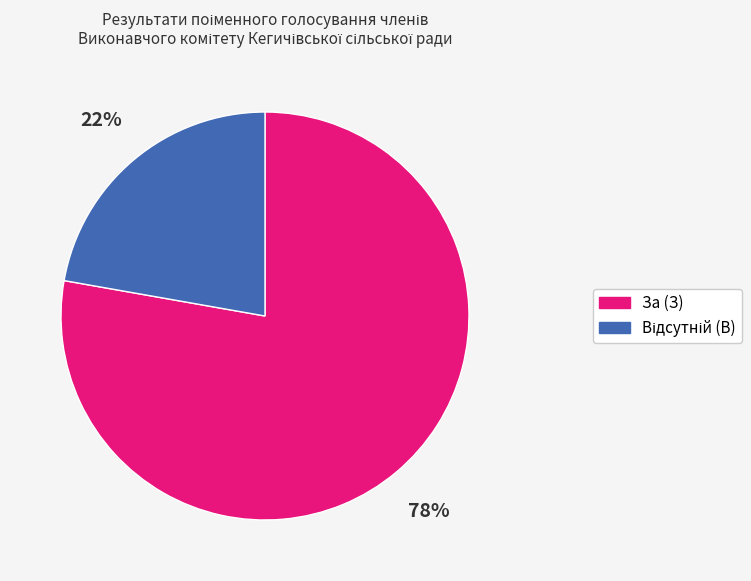

What percentage is the За (З) slice, to the nearest percent?

78%